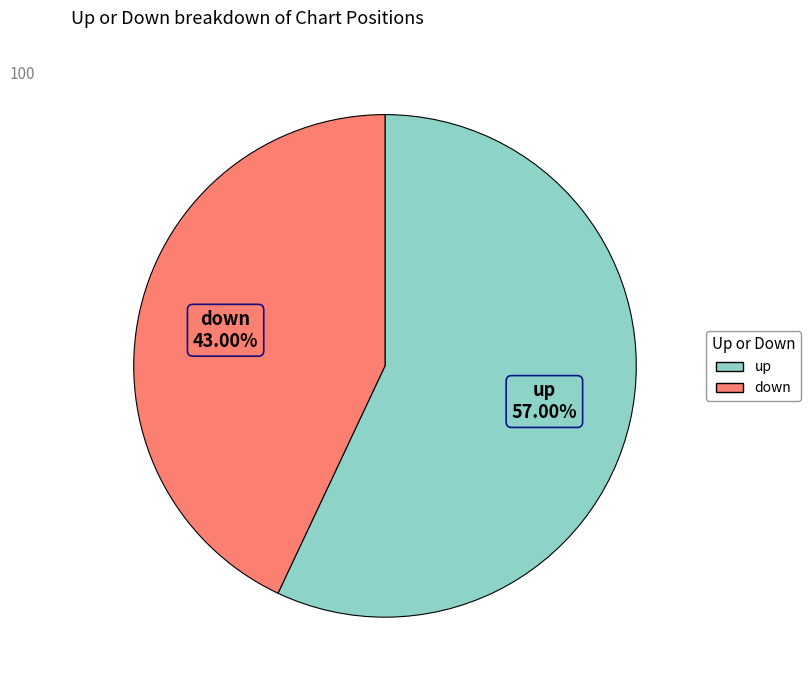

What percentage is the up slice, to the nearest percent?

57%